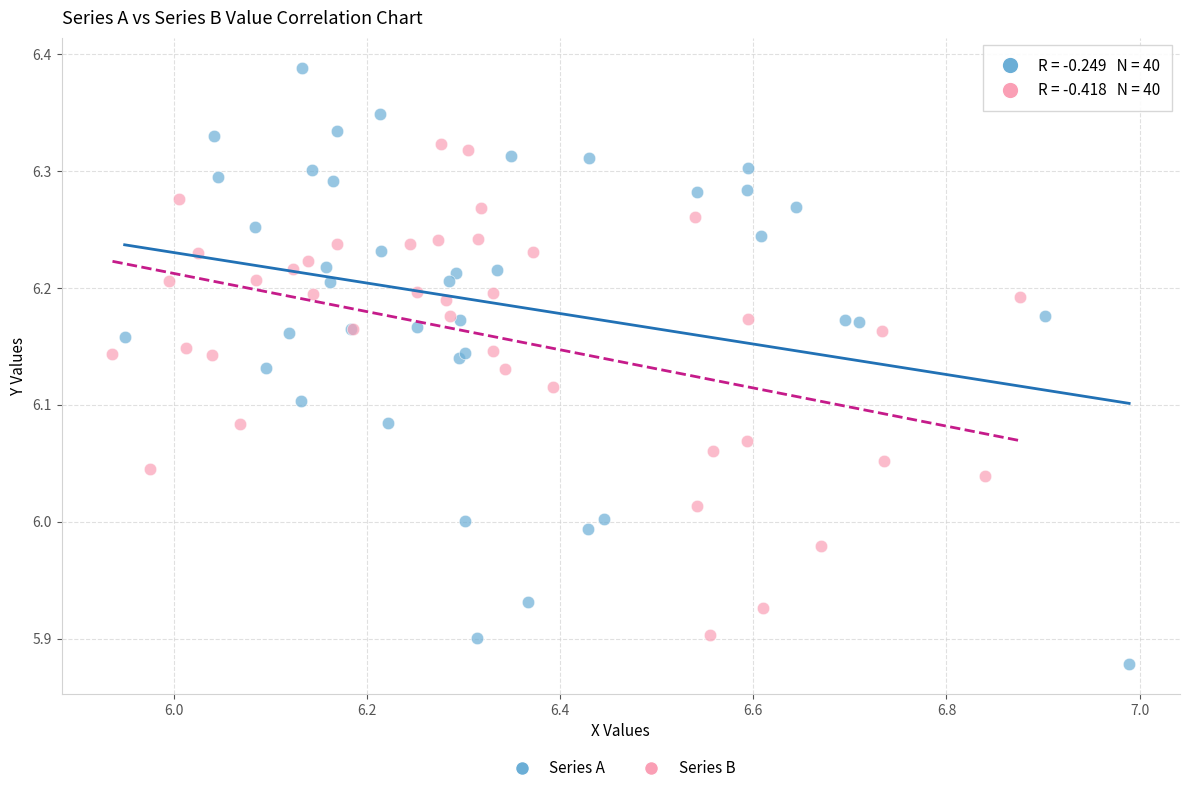

Which series contains the lowest Y value?

Series A